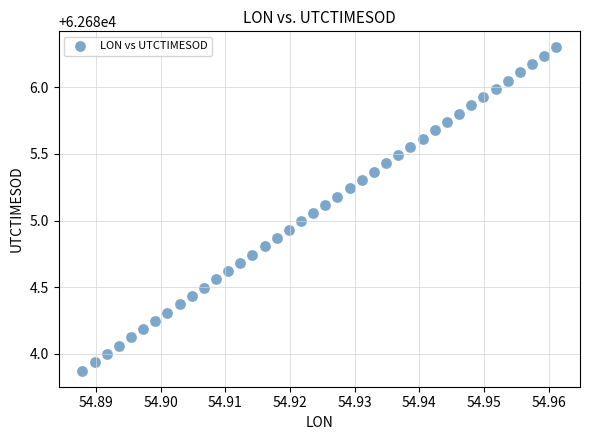

What is the range of Y values (max minus min)?

2.4